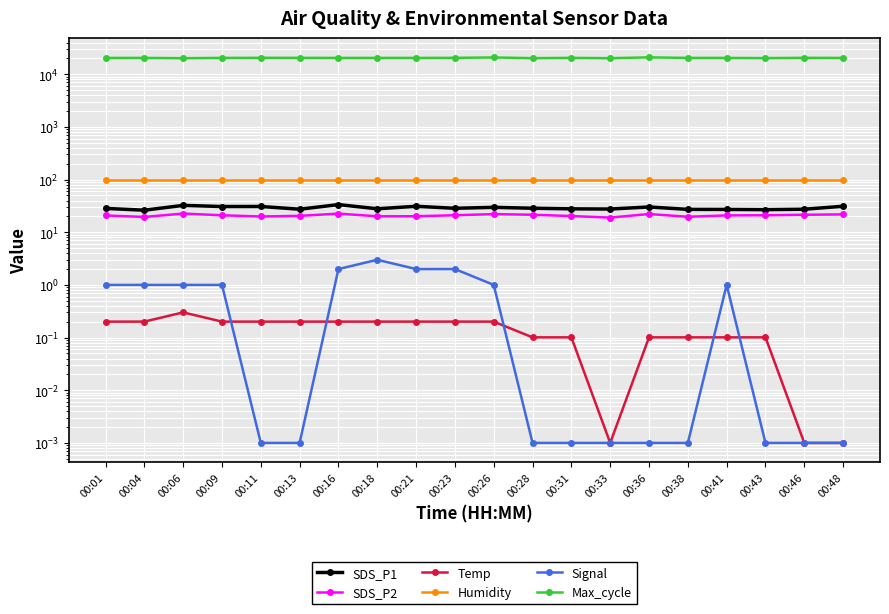

Reading left to right, extract all data points from this chart.

SDS_P1: 28.4	26.2	32.4	30.8	30.9	27.4	33.5	27.9	31.1	28.5	29.7	28.6	27.8	27.6	30.2	27.2	27.1	26.9	27.4	31.2
SDS_P2: 20.8	19.5	22.6	21.0	19.9	20.5	22.6	20.1	20.1	21.0	22.1	21.5	20.3	19.0	22.2	19.7	20.9	21.0	21.5	21.8
Temp: 0.2	0.2	0.3	0.2	0.2	0.2	0.2	0.2	0.2	0.2	0.2	0.1	0.1	0.0	0.1	0.1	0.1	0.1	0.0	0.0
Humidity: 99.9	99.9	99.9	99.9	99.9	99.9	99.9	99.9	99.9	99.9	99.9	99.9	99.9	99.9	99.9	99.9	99.9	99.9	99.9	99.9
Signal: 1.0	1.0	1.0	1.0	0.0	0.0	2.0	3.0	2.0	2.0	1.0	0.0	0.0	0.0	0.0	0.0	1.0	0.0	0.0	0.0
Max_cycle: 20407.0	20422.0	20181.0	20428.0	20506.0	20483.0	20400.0	20429.0	20405.0	20492.0	20833.0	20214.0	20453.0	20175.0	20930.0	20431.0	20409.0	20248.0	20504.0	20423.0